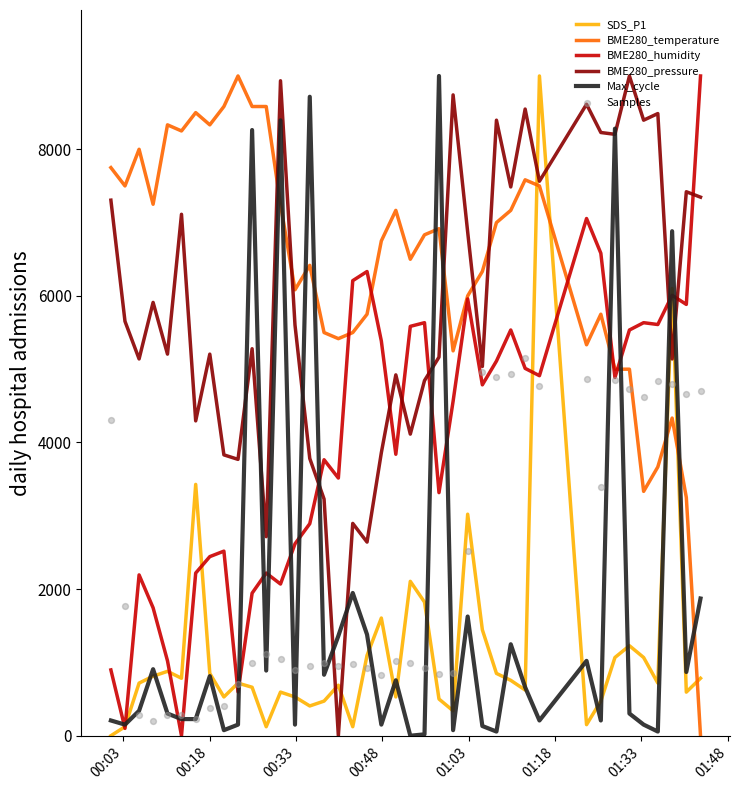

True or false: BME280_temperature and SDS_P1 cross at least once.

True